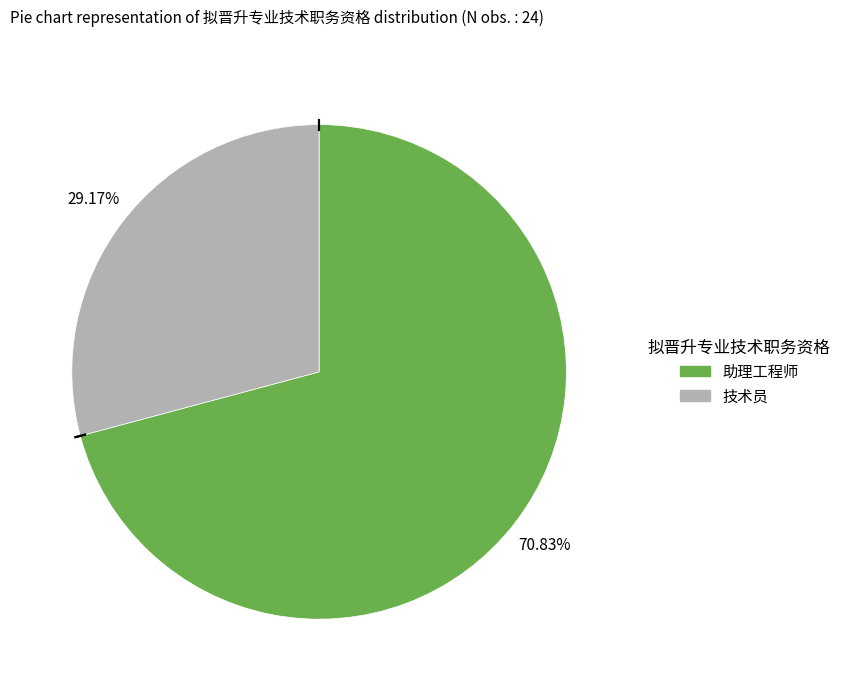

What is the majority slice?

助理工程师